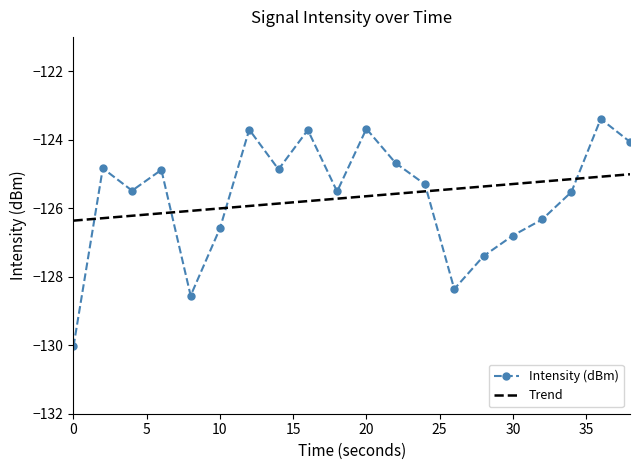

Reading left to right, extract all data points from this chart.

-130.0	-124.8	-125.5	-124.9	-128.6	-126.6	-123.7	-124.9	-123.7	-125.5	-123.7	-124.7	-125.3	-128.4	-127.4	-126.8	-126.3	-125.5	-123.4	-124.1